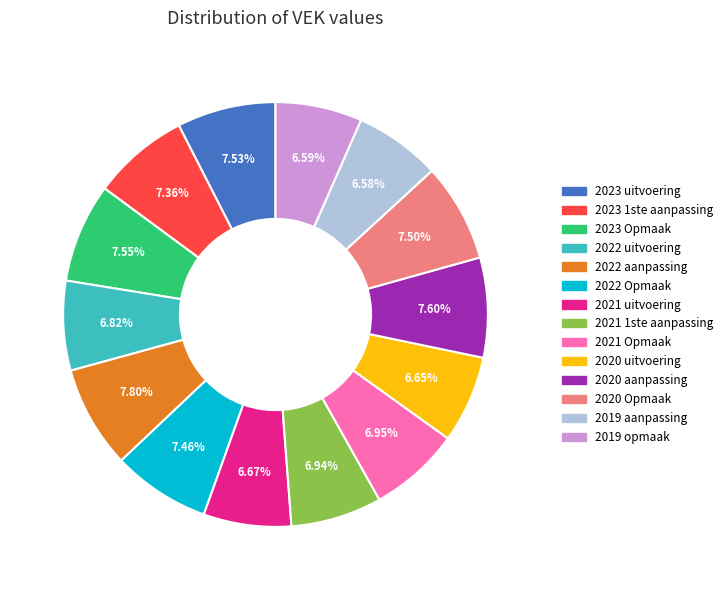

Is the sum of 2020 uitvoering and 2019 opmaak greater than half?

No